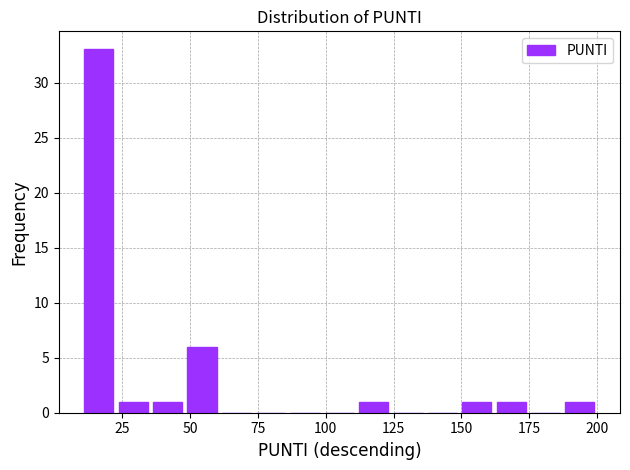

Read against the x-axis, roughly where is the centre of the tallest bar?

15